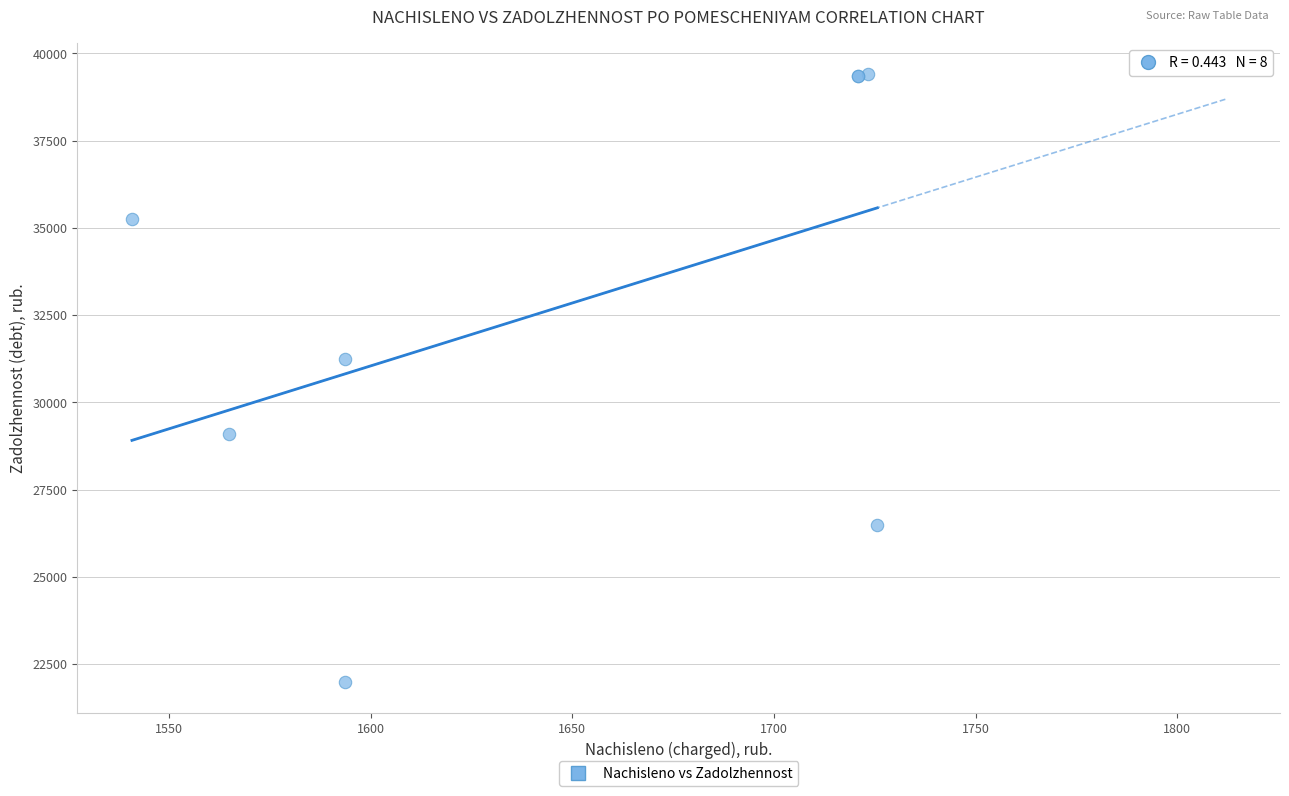

What Y value in the scatter plot is closest to 30694?

31241.1